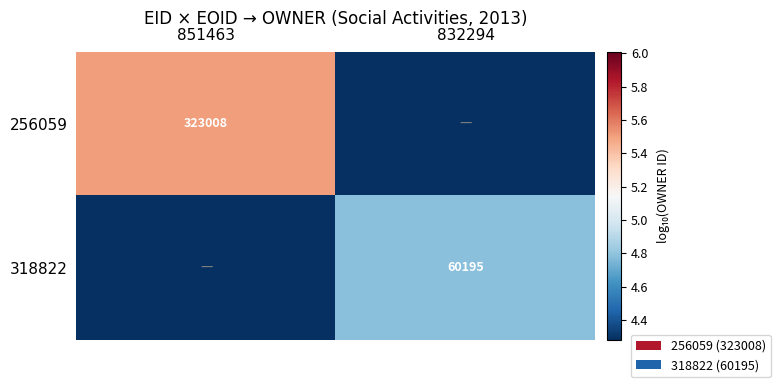

The value of 256059 at 851463 is 223517. True or false?

False